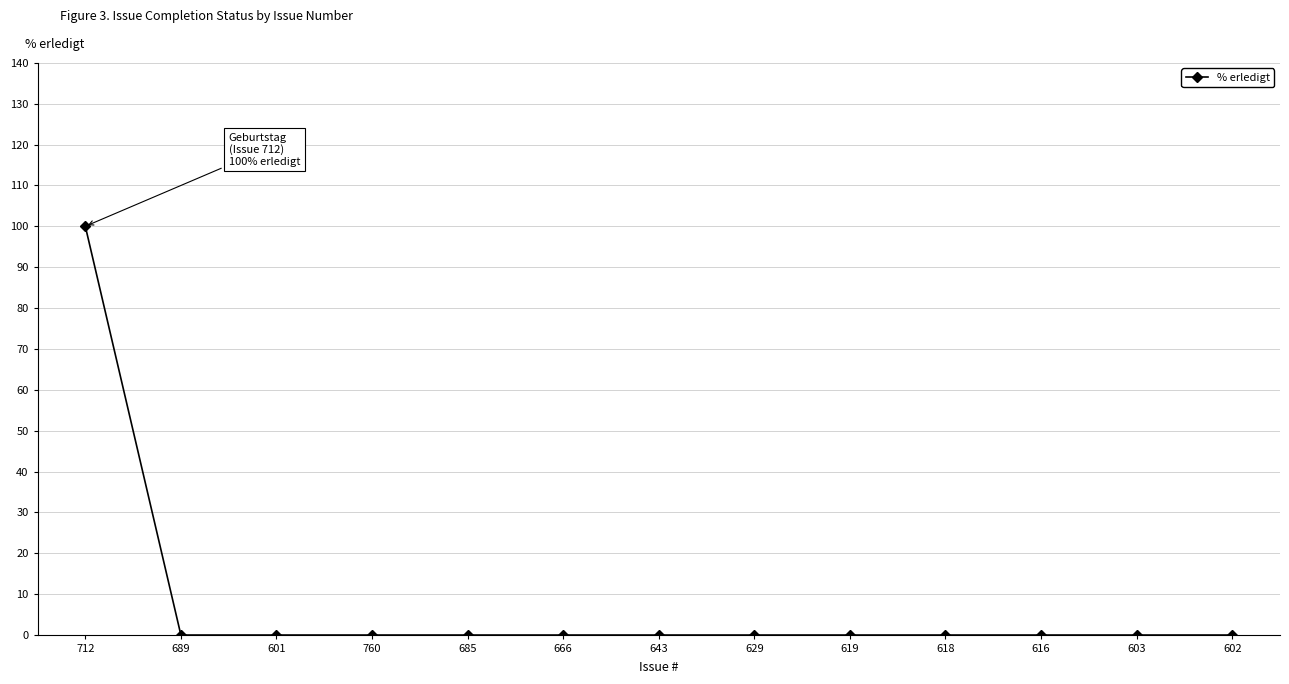

What is the average value?

8